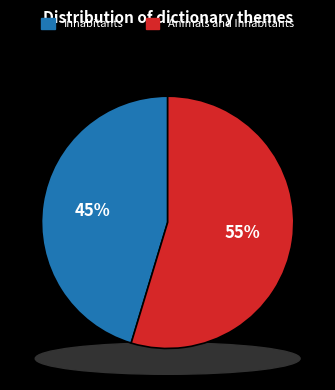

Count the number of slices in the pie.

2